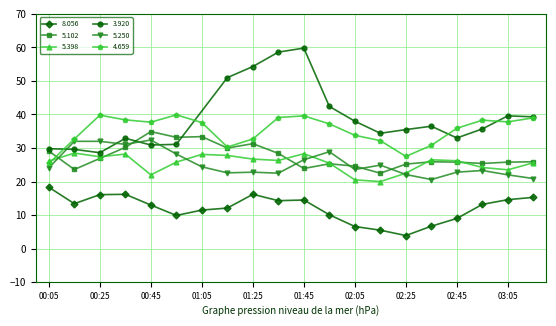

What is the minimum value for 5.398?

20.0